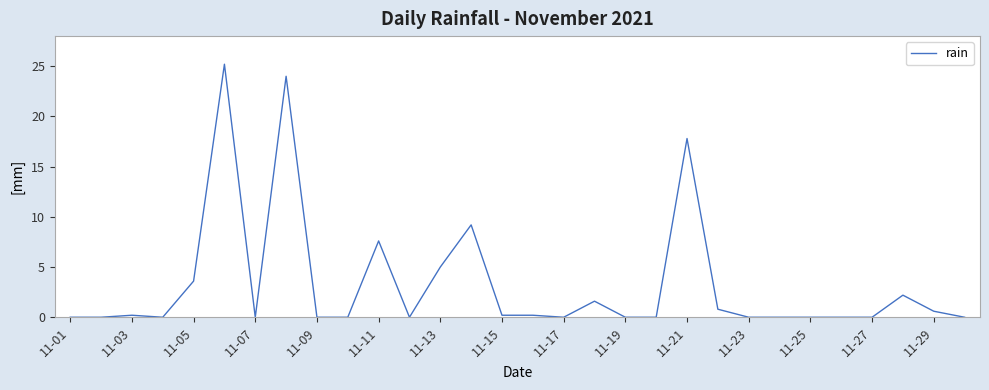

What is the difference between the maximum and minimum values?

25.2